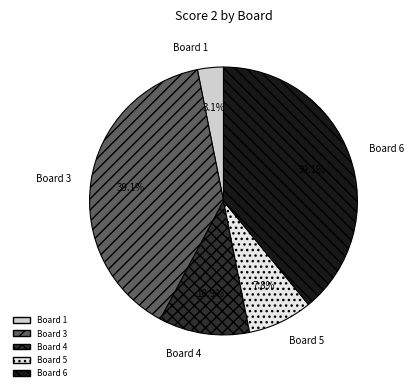

How many slices are in this pie chart?

5